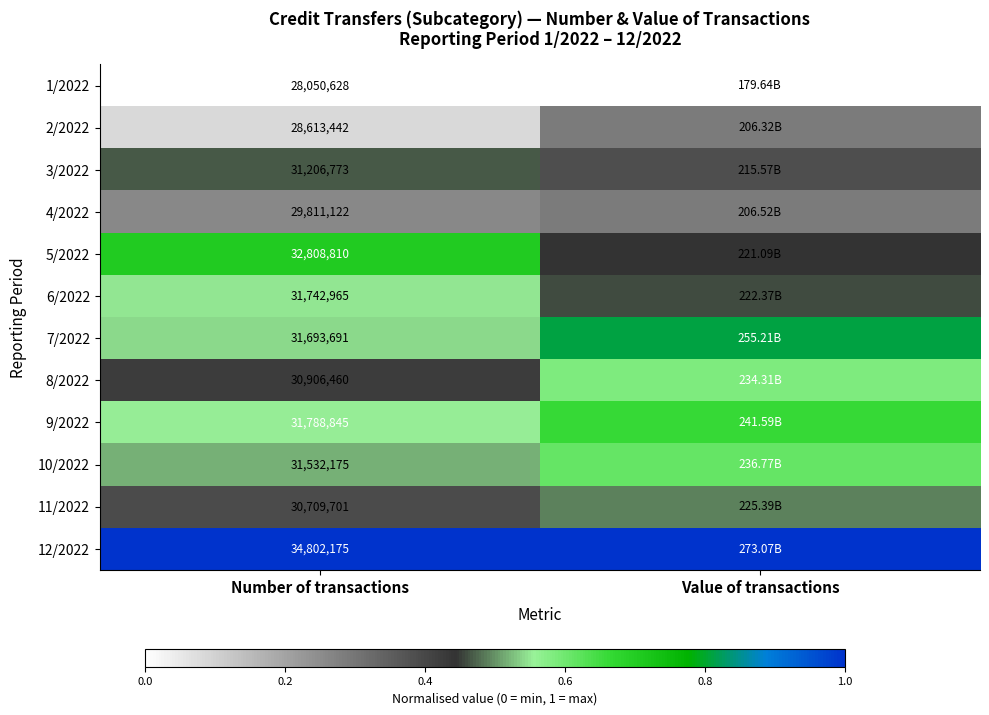

The 2/2022 series shows 0.3 at Value of transactions. True or false?

True